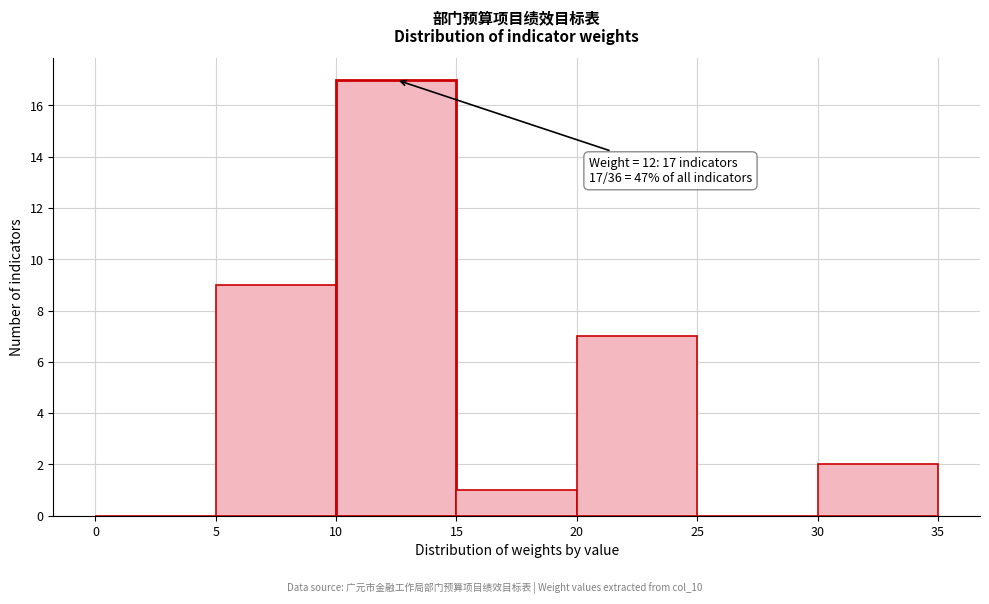

Which range on the x-axis has the tallest bar?

10 to 15